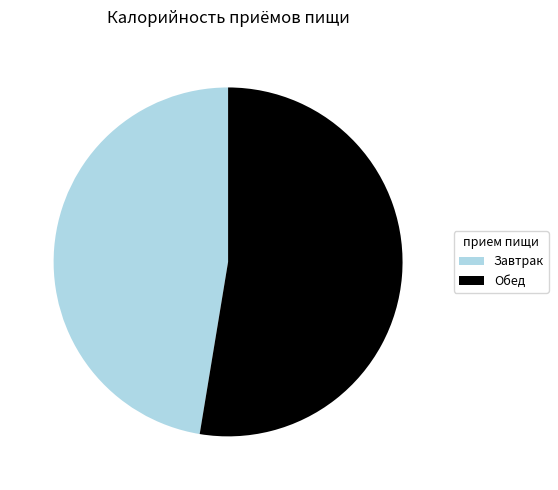

Which slice is the largest?

Обед